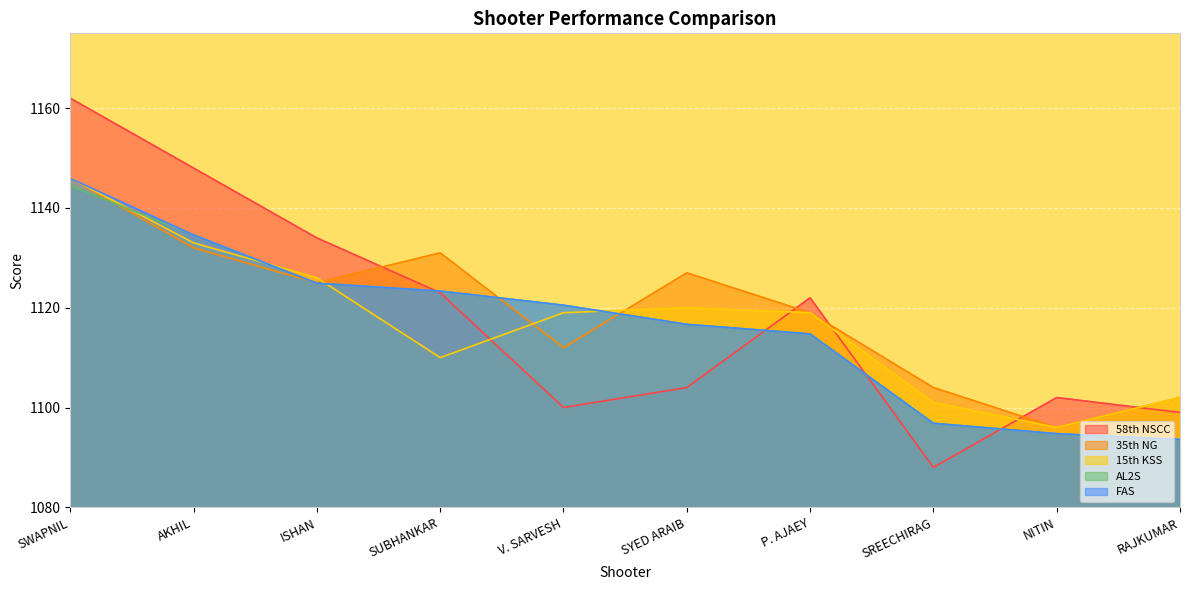

How many lines are shown in the chart?

5